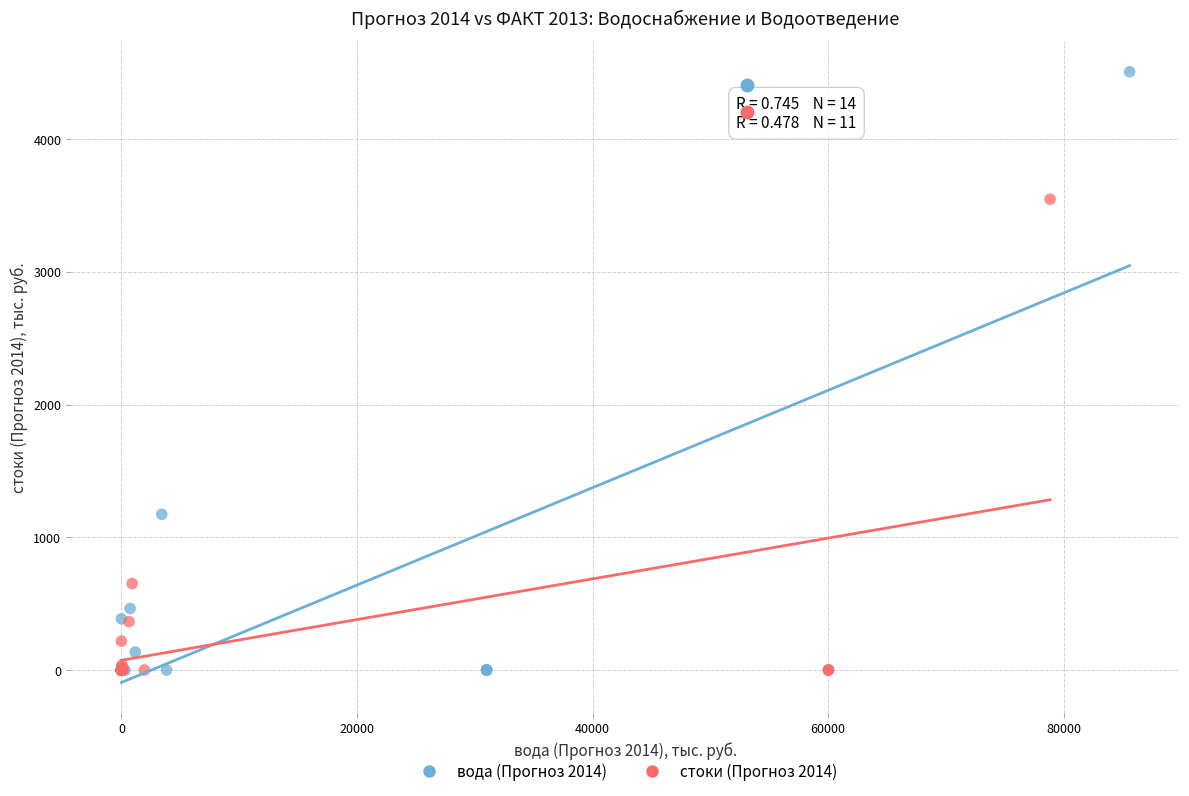

Which series has the largest Y range (max minus min)?

вода (Прогноз 2014)